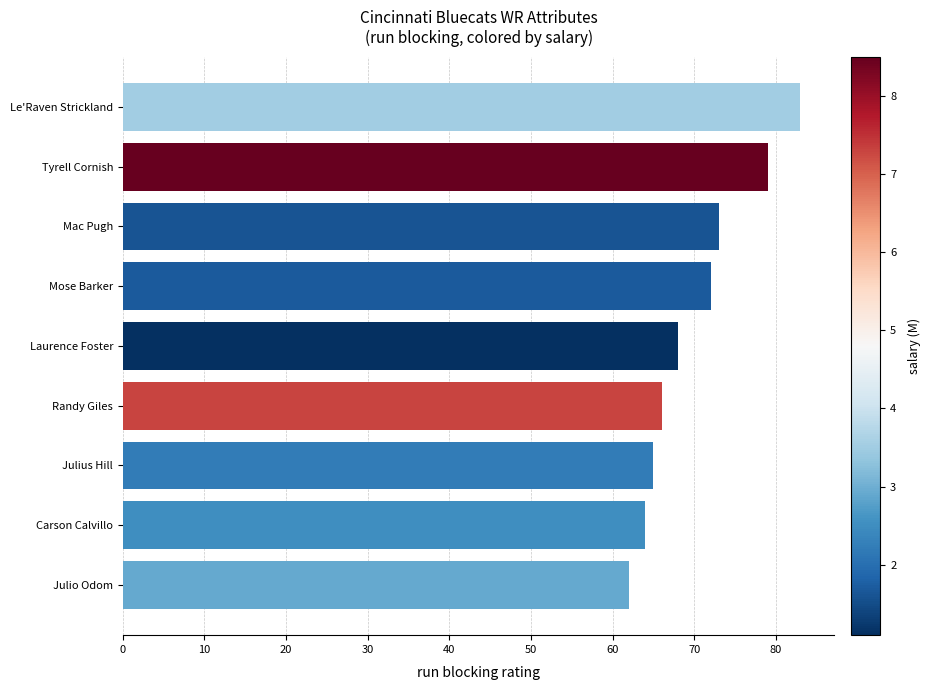

What is the difference between the maximum and minimum values?

21